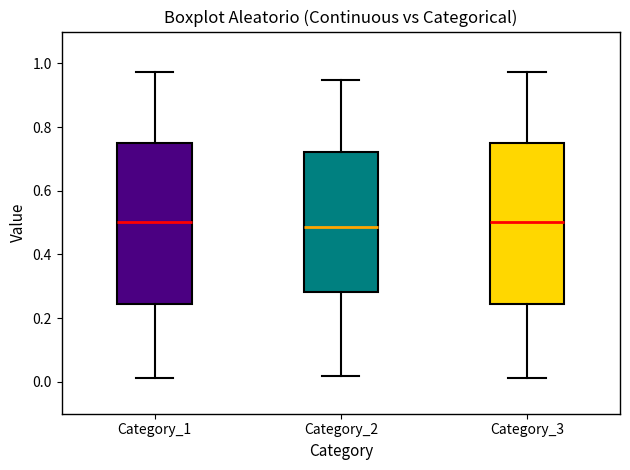

Reading left to right, read every box against the y-axis: the position of its median line, the range the box covers, and the ends of its whiskers. The values are not printed on the chart, so give them approximately, as read against the axis.

Category_1: median 0.50, box 0.24 to 0.74, whiskers 0.02 to 0.98
Category_2: median 0.48, box 0.28 to 0.72, whiskers 0.02 to 0.94
Category_3: median 0.50, box 0.24 to 0.74, whiskers 0.02 to 0.98